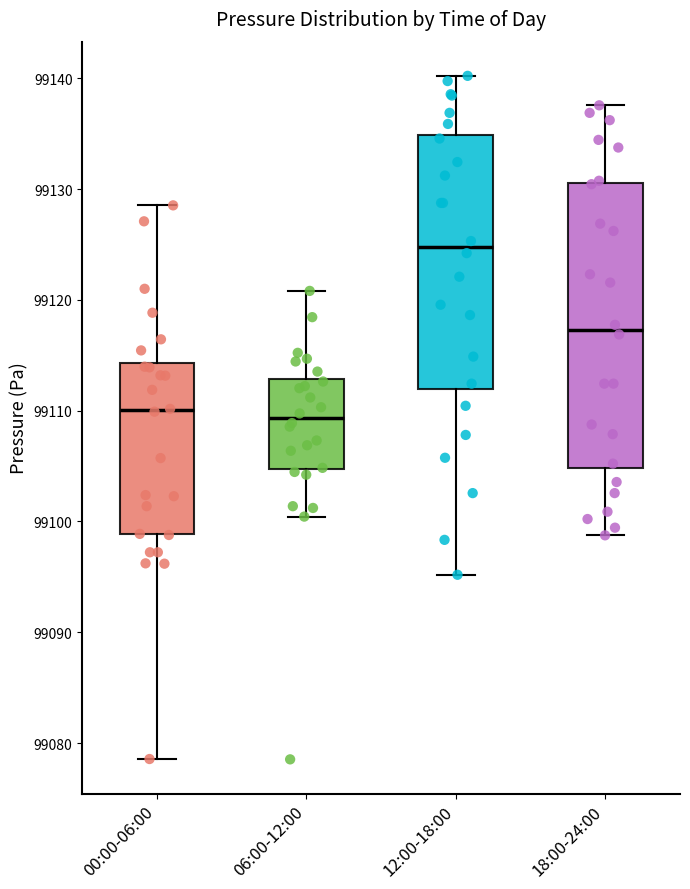

Reading left to right, transcribe this box plot: for each box, give where its median line is, the range the box spans, and where its two whiskers end, as read against the y-axis. The values are not printed on the chart, so give them approximately, as read against the axis.

00:00-06:00: median 99110, box 99099 to 99114, whiskers 99079 to 99129
06:00-12:00: median 99109, box 99105 to 99113, whiskers 99100 to 99121
12:00-18:00: median 99125, box 99112 to 99135, whiskers 99095 to 99140
18:00-24:00: median 99117, box 99105 to 99131, whiskers 99099 to 99138